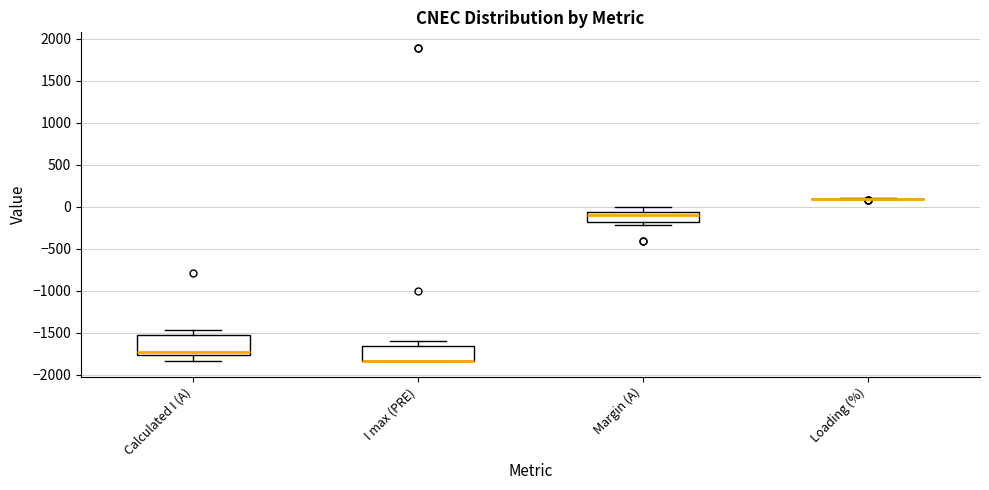

Where is the upper edge of the box for I max (PRE) on the y-axis? The values are not printed on the chart, so give them approximately, as read against the axis.

-1650